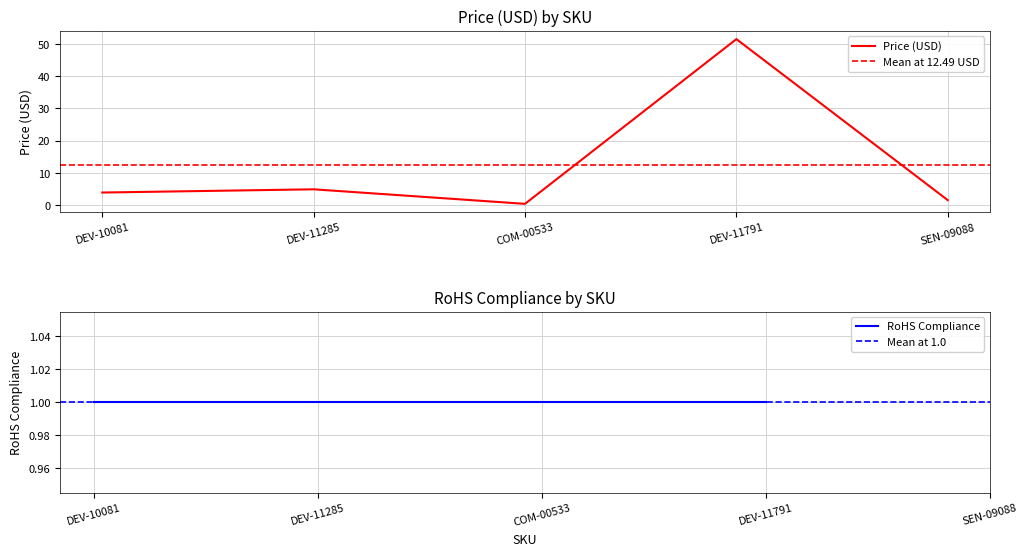

Which category has the highest value in the Price (USD) series?

DEV-11791